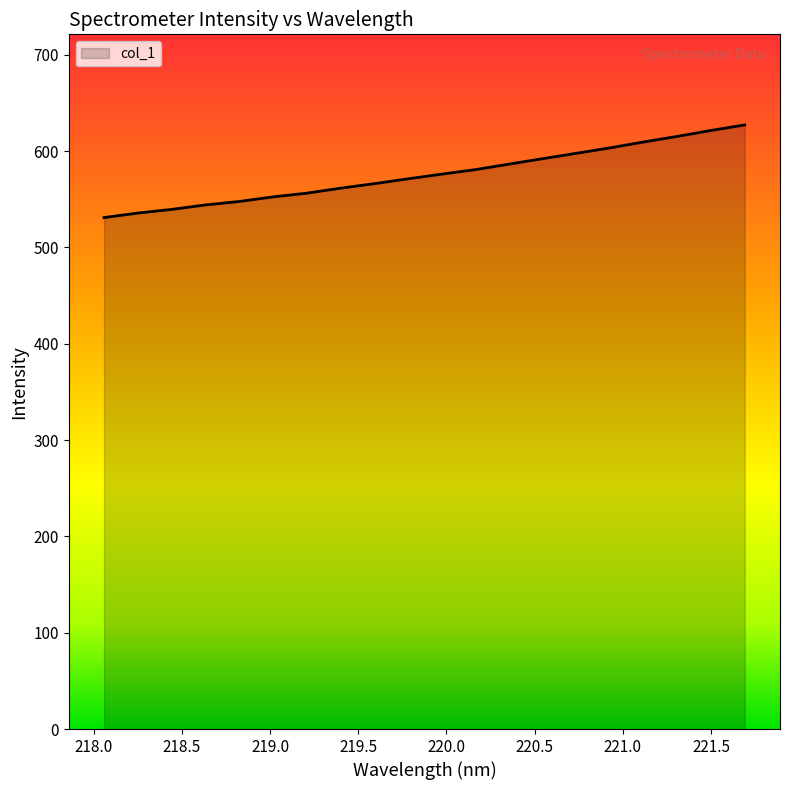

What is the difference between the maximum and minimum values?

96.1